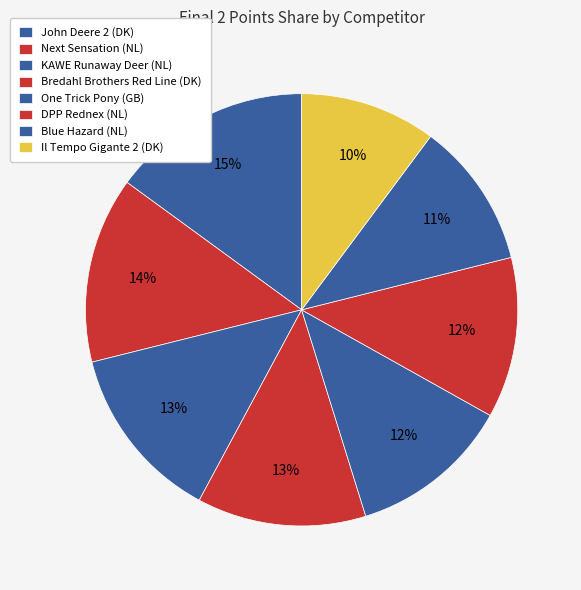

Is Bredahl Brothers Red Line (DK) the majority of the pie?

No